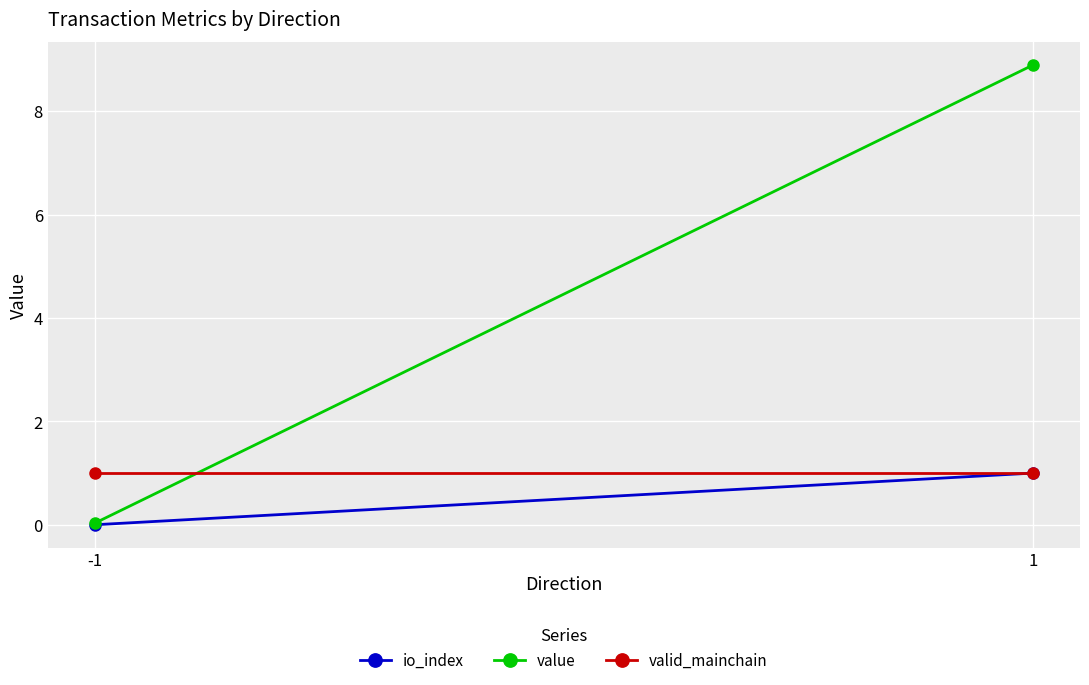

What are all the series names shown in the legend?

io_index, value, valid_mainchain